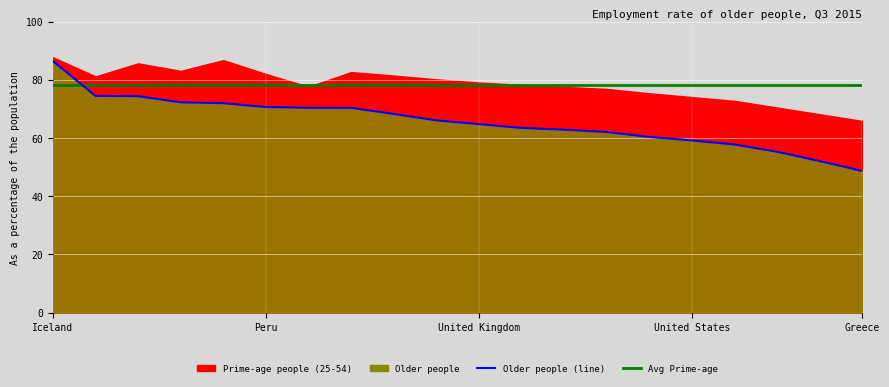

What is the label of the 2nd point from the left?

New Zealand